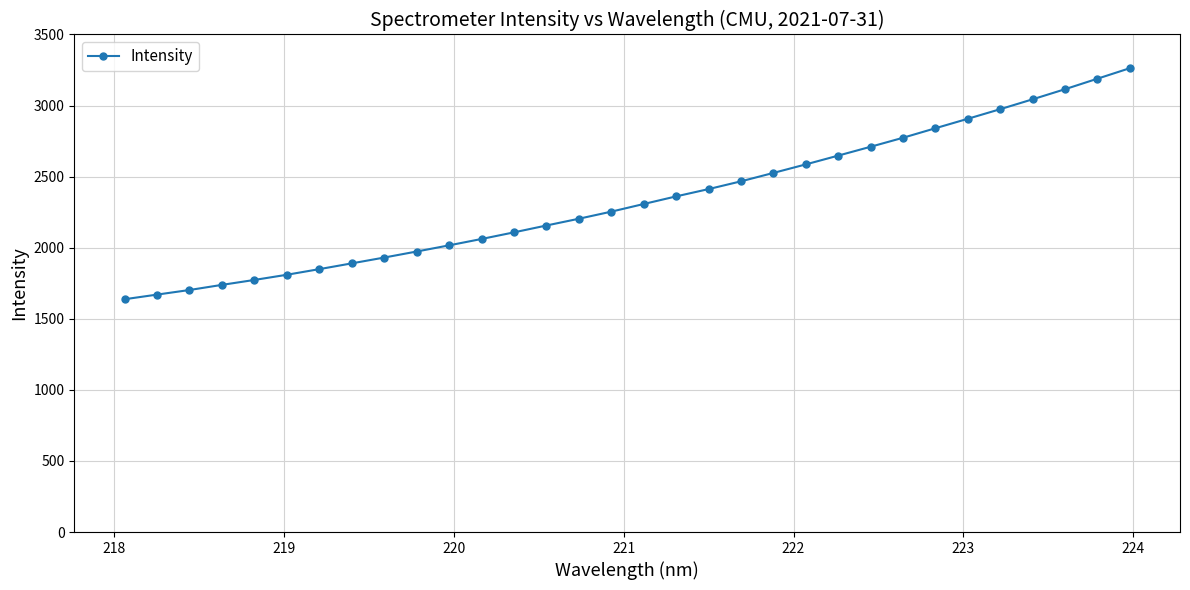

What is the minimum value shown in the chart?

1637.6